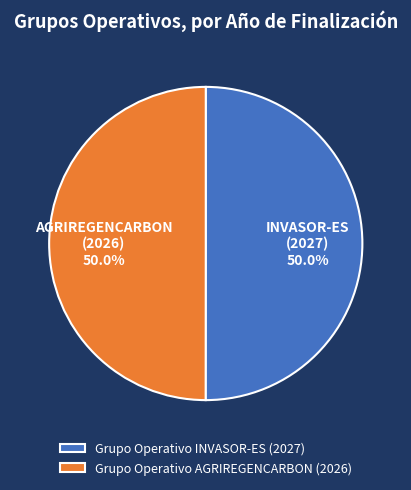

Approximately how many times larger is the value at Grupo Operativo INVASOR-ES compared to Grupo Operativo AGRIREGENCARBON?

1.0